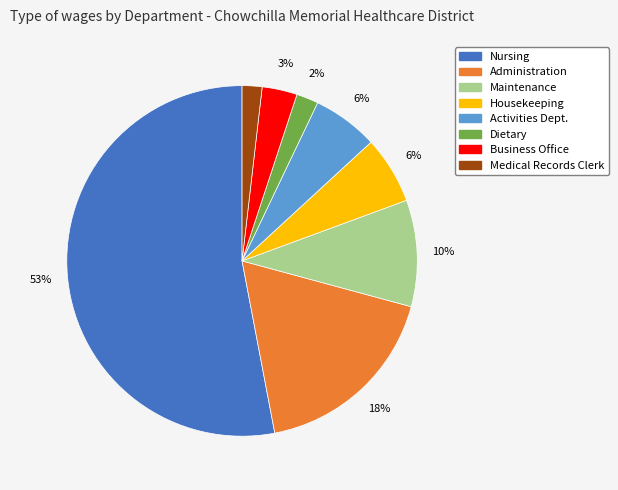

To the nearest percent, what is the average slice percentage?

12%